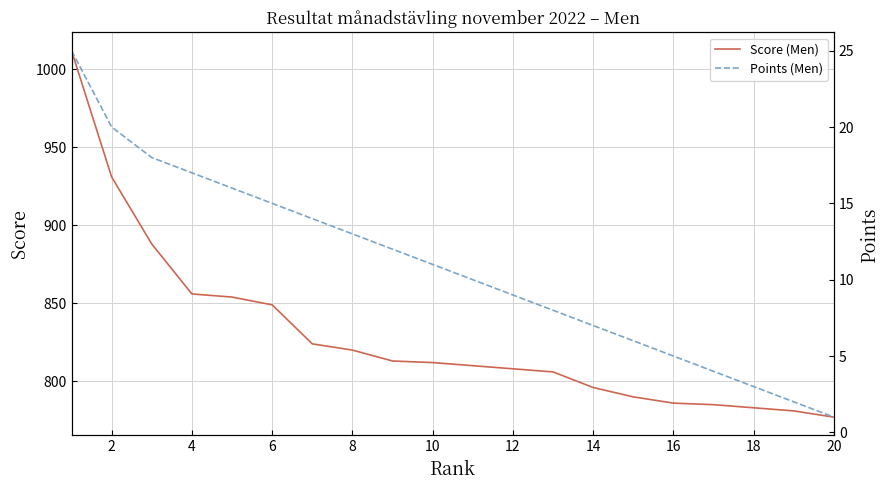

How many lines are shown in the chart?

2